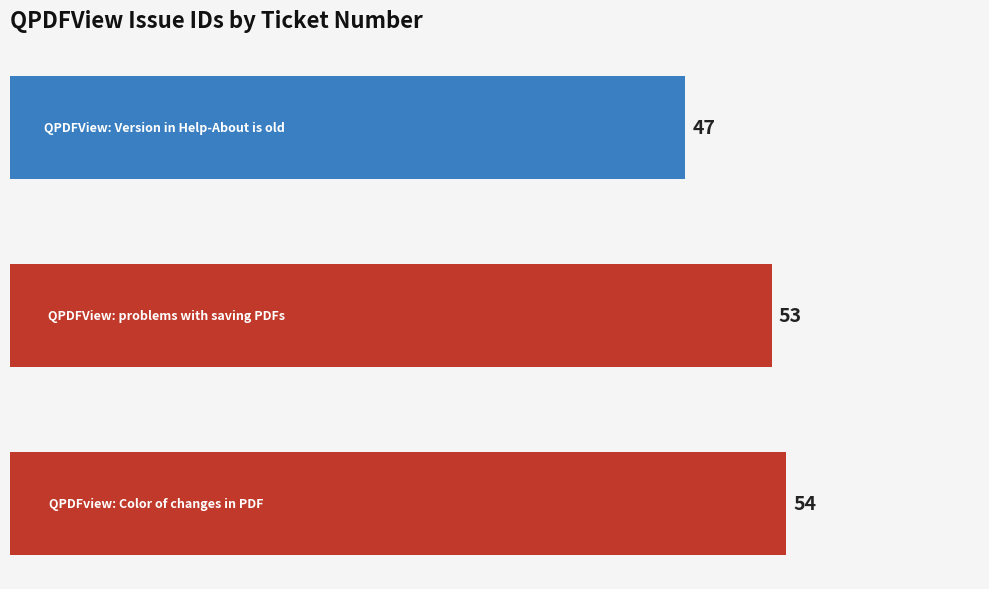

Reading top to bottom, transcribe all the data shown in this chart.

47	53	54